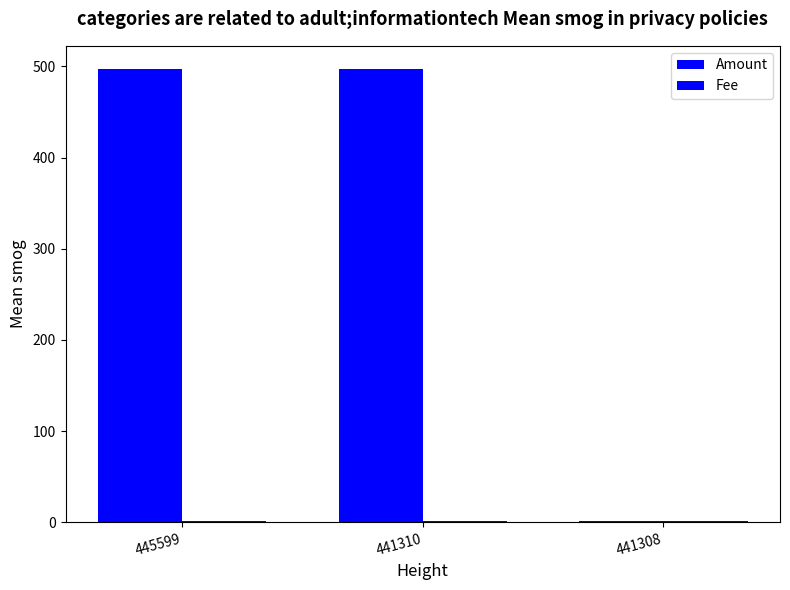

How many values in the Amount series exceed 497?

2